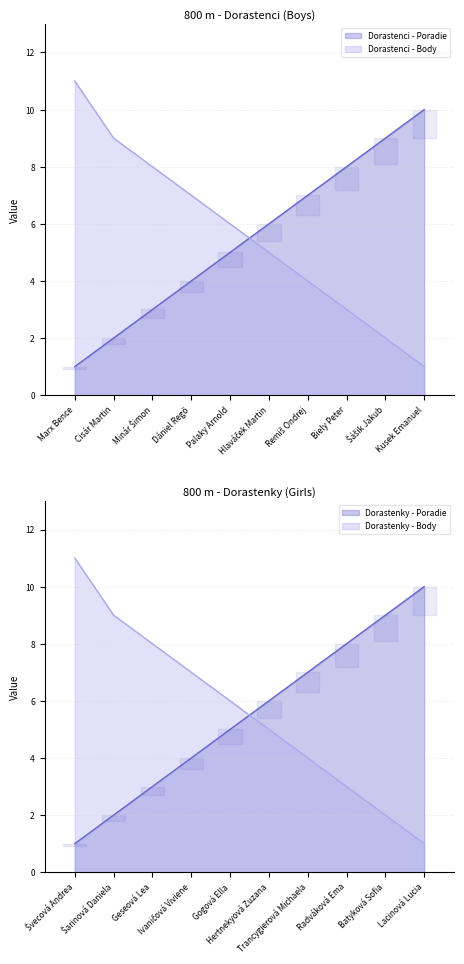

True or false: Dorastenci - Body has more than 2 interior local peaks.

False